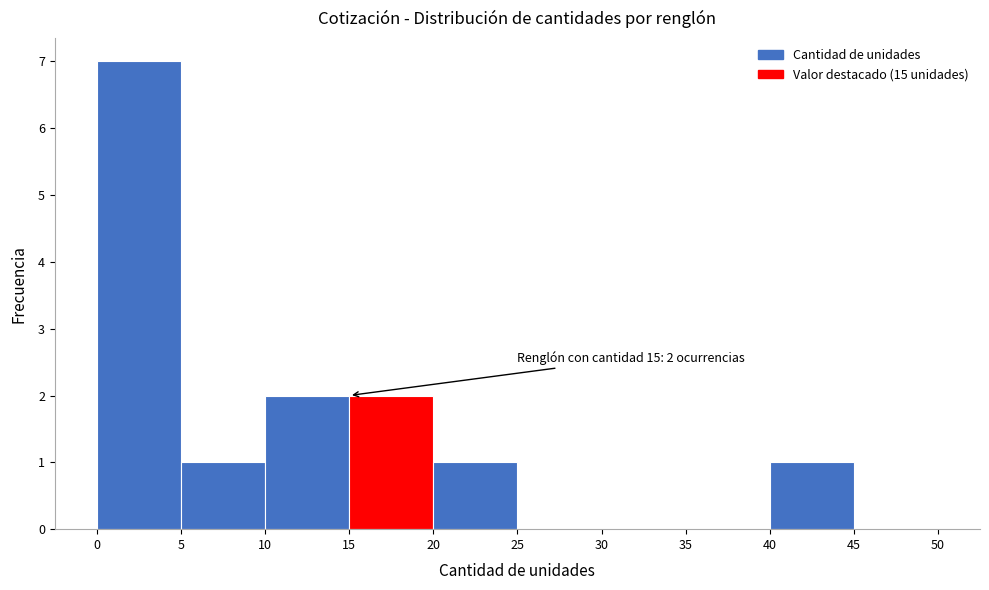

Which range on the x-axis has the tallest bar?

0 to 5